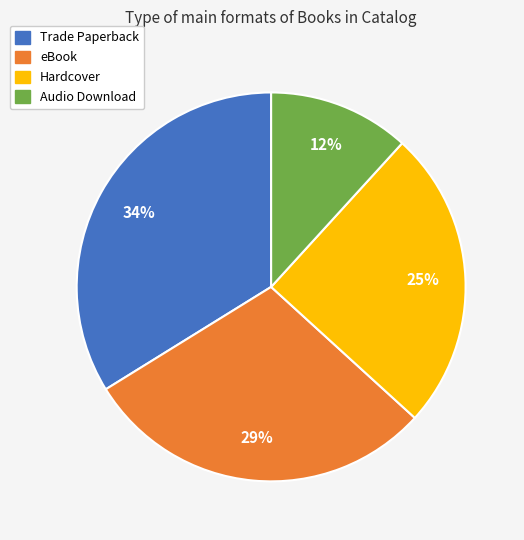

Does any single category account for the majority?

No